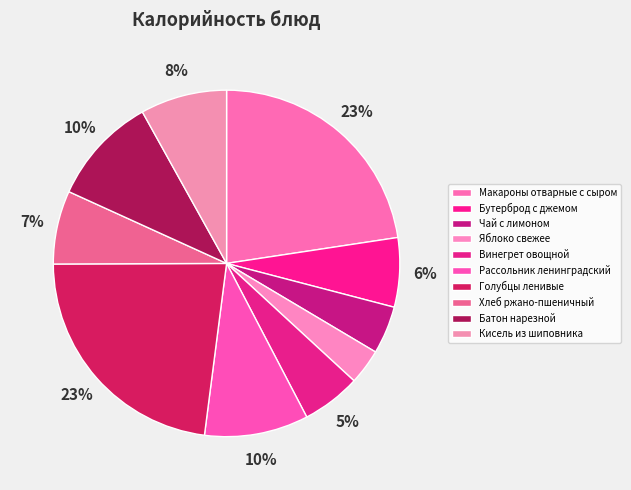

To the nearest percent, what is the combined percentage of Хлеб ржано-пшеничный and Винегрет овощной?

12%